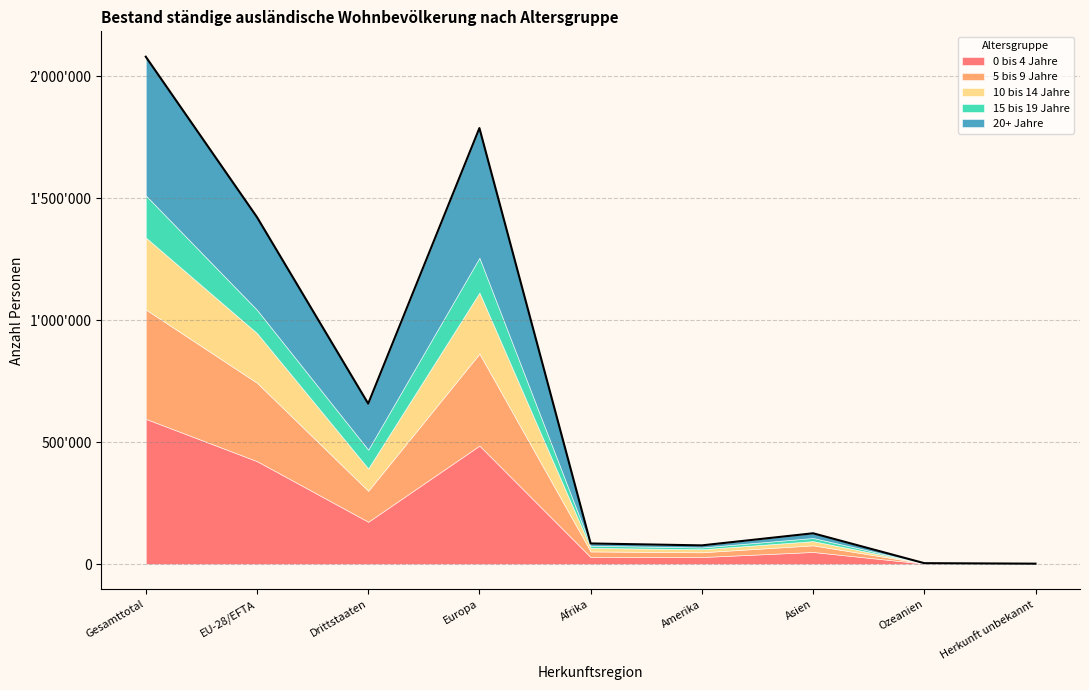

What are all the series names shown in the legend?

0 bis 4 Jahre, 5 bis 9 Jahre, 10 bis 14 Jahre, 15 bis 19 Jahre, 20+ Jahre